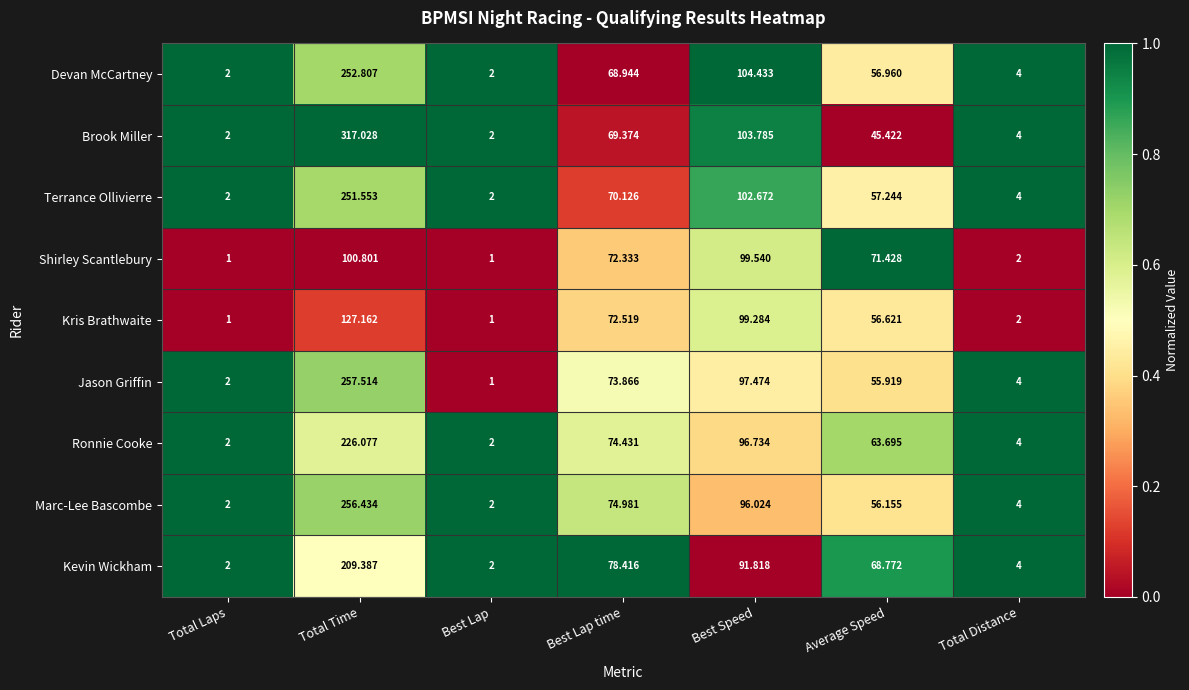

Where does the Kris Brathwaite series first go above 56?

Total Time